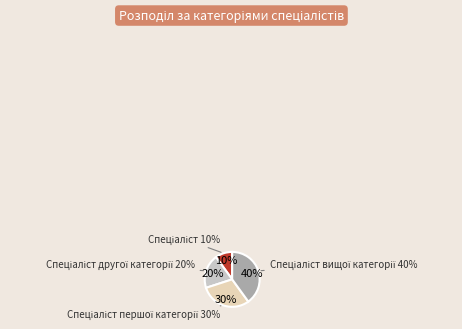

Does Спеціаліст другої категорії represent more than half of the total?

No